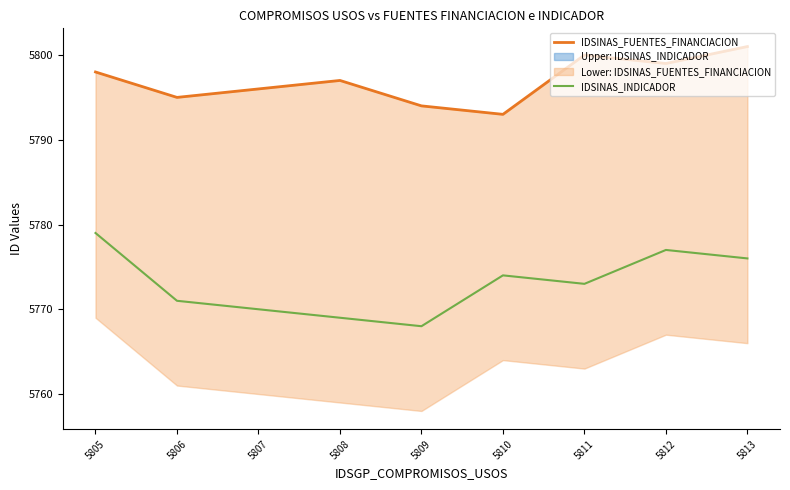

Reading left to right, extract all data points from this chart.

IDSINAS_FUENTES_FINANCIACION: 5805=5798	5806=5795	5807=5796	5808=5797	5809=5794	5810=5793	5811=5800	5812=5799	5813=5801
IDSINAS_INDICADOR: 5805=5779	5806=5771	5807=5770	5808=5769	5809=5768	5810=5774	5811=5773	5812=5777	5813=5776